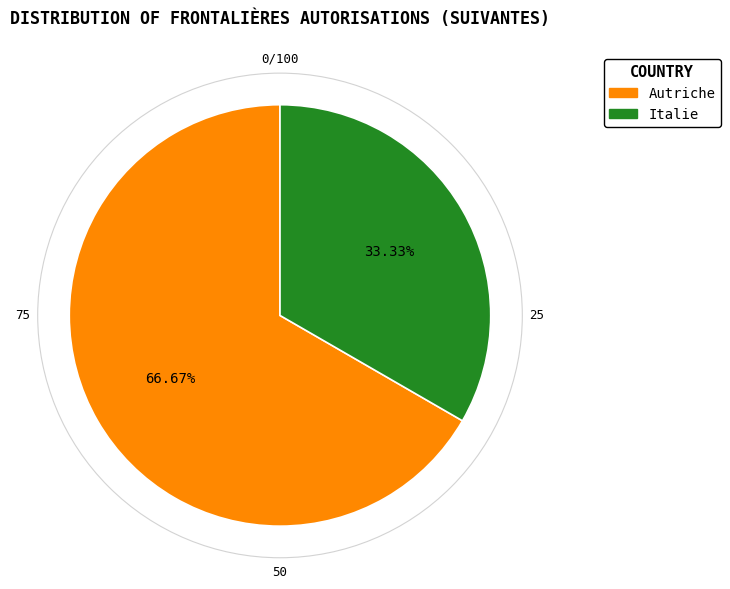

How many slices are in this pie chart?

2